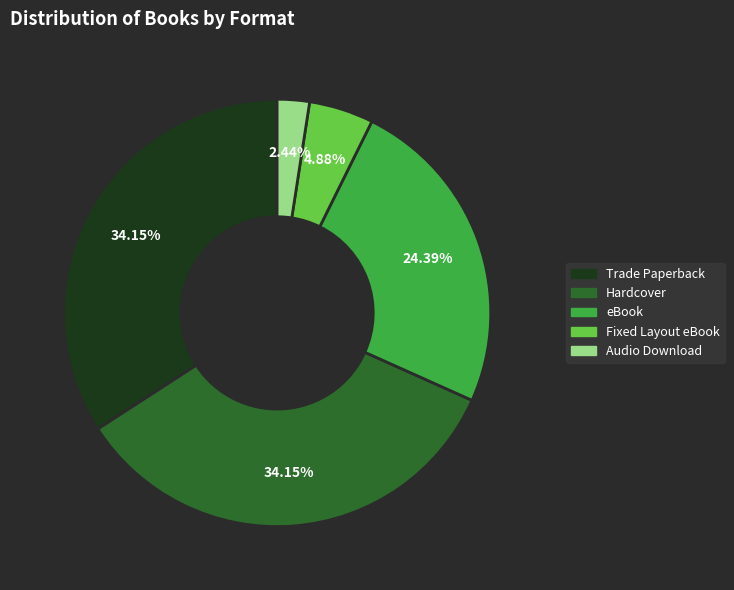

Count the number of slices in the pie.

5